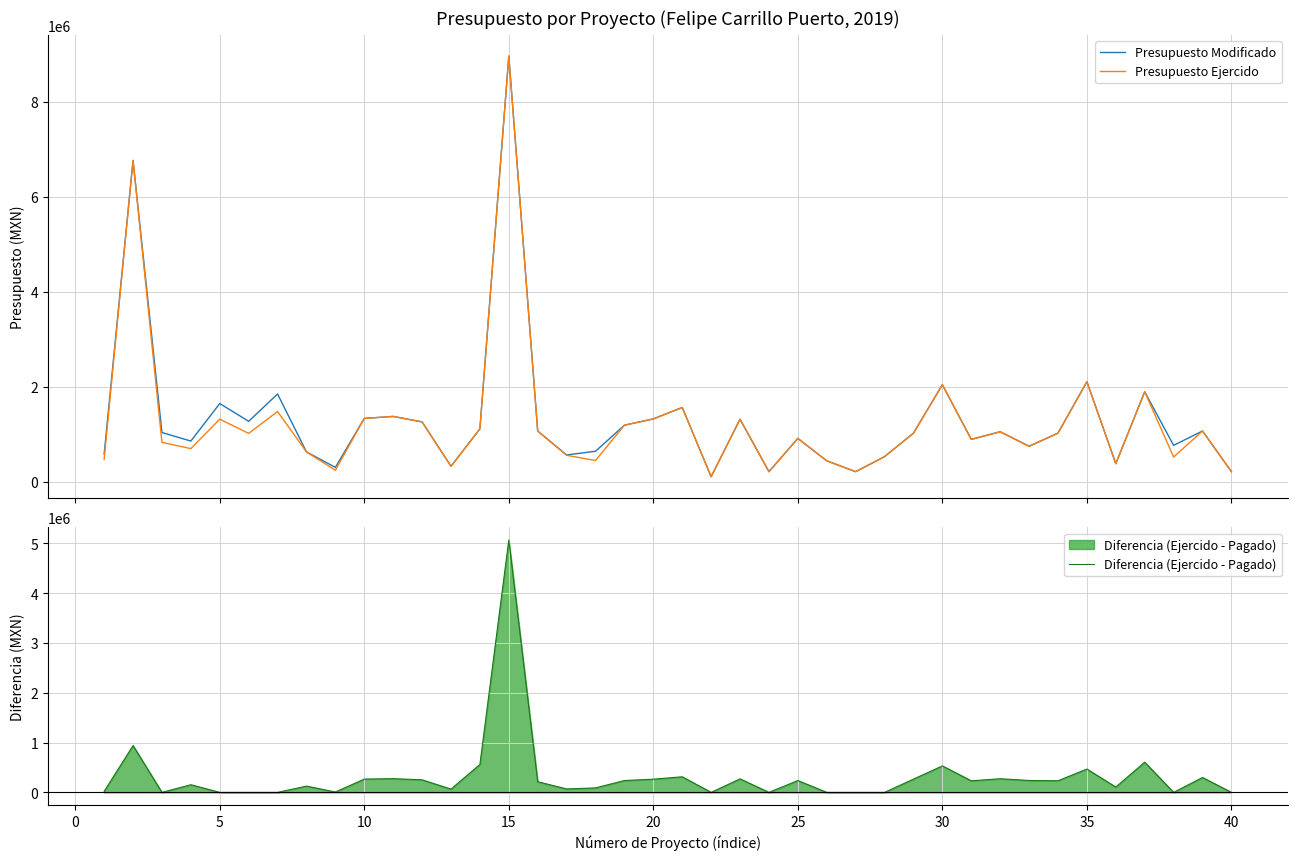

Does the chart display data point markers on the line(s)?

No